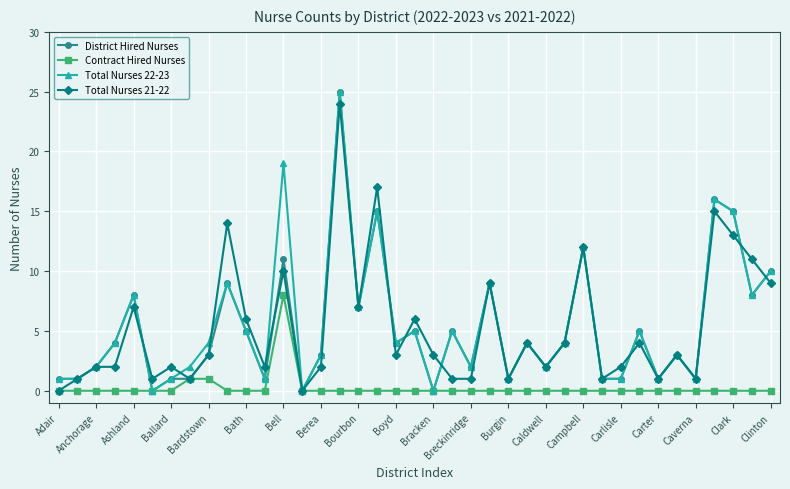

True or false: Total Nurses 22-23 has more than 0 points higher than both neighbors.

True